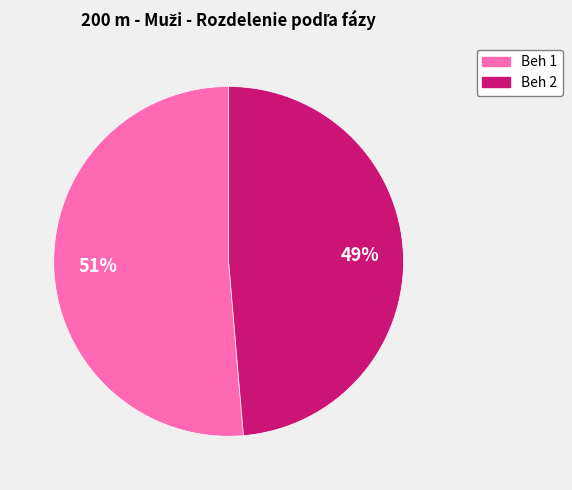

To the nearest percent, what is the combined percentage of Beh 2 and Beh 1?

100%